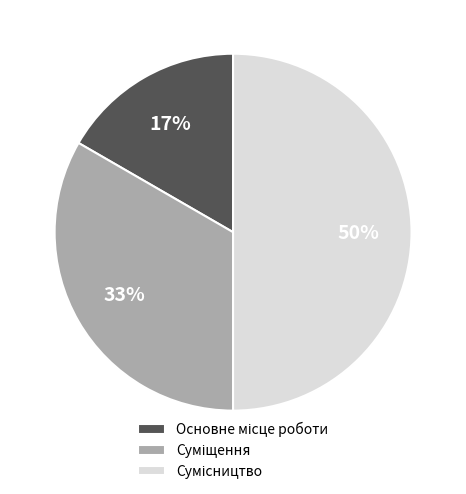

To the nearest percent, what is the average slice percentage?

33%